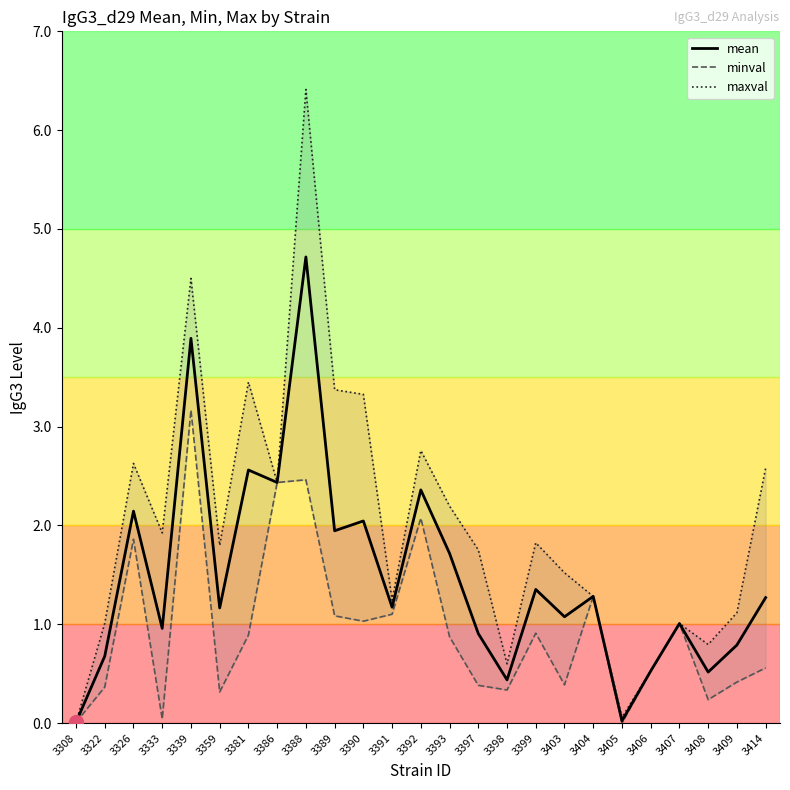

Is it true that maxval equals 1.8 at 3359?

True